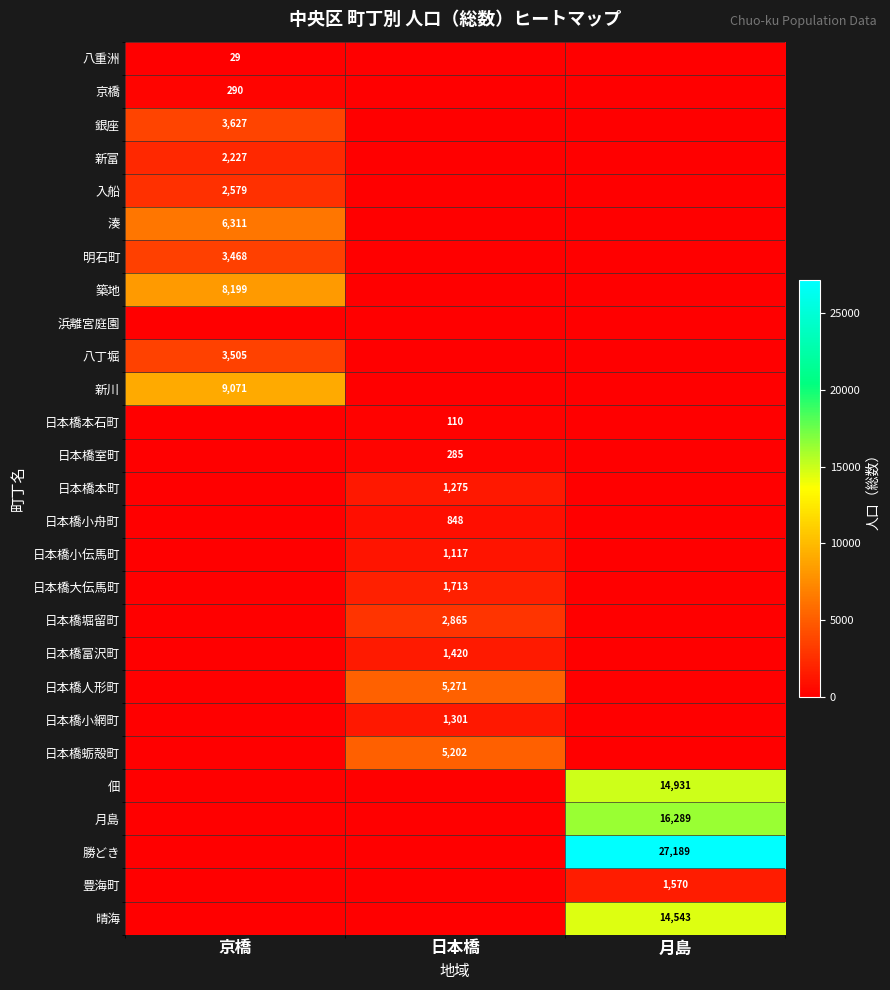

The value of 日本橋小伝馬町 at 日本橋 is 1117. True or false?

True